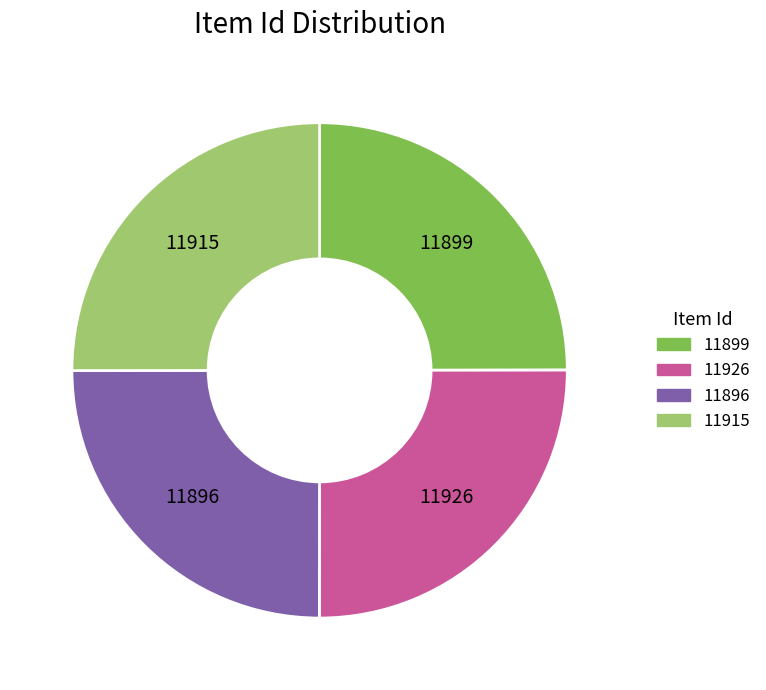

Is there any slice that represents more than half of the pie?

No